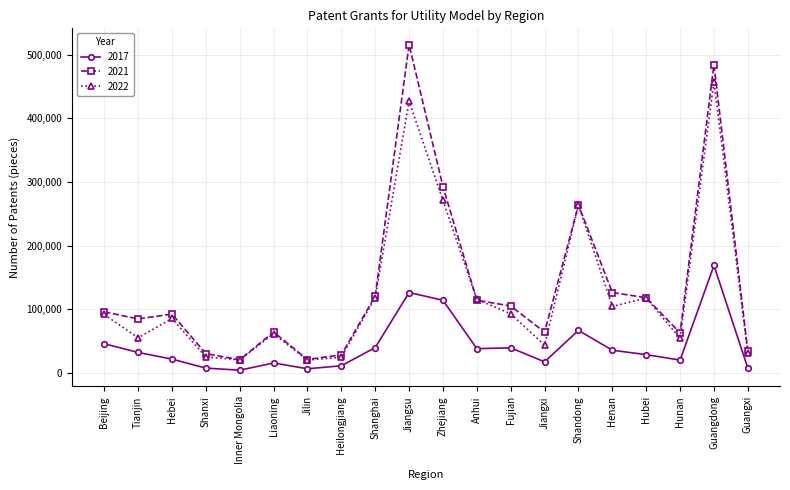

What position from the left is Anhui?

12